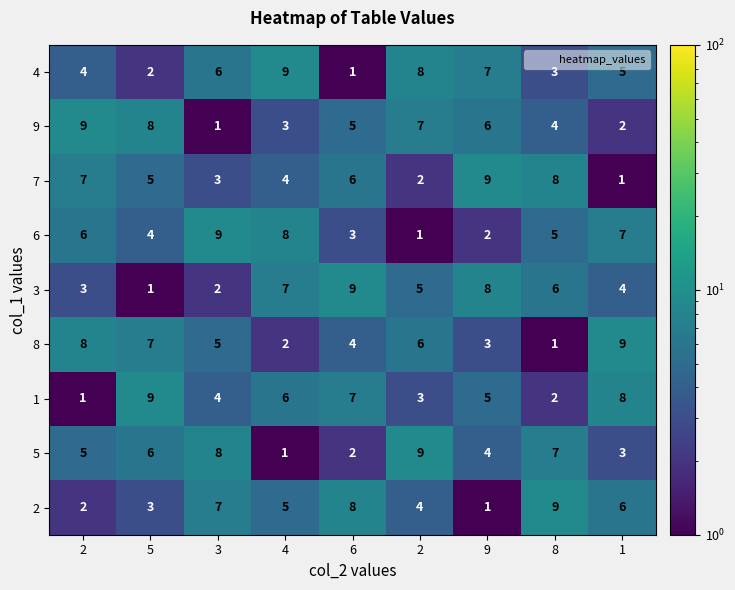

How many categories are shown in the chart?

9